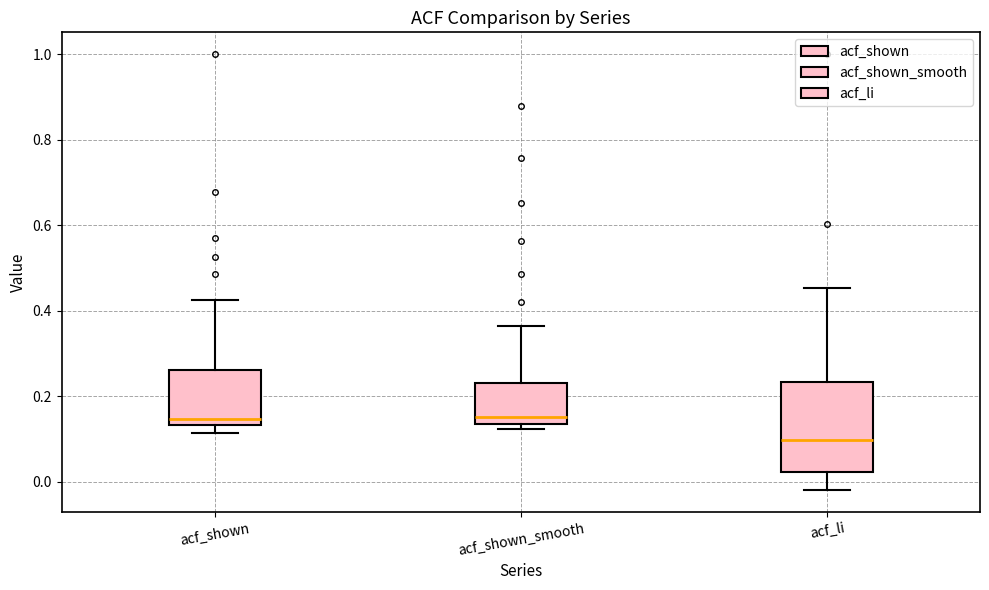

Reading left to right, transcribe this box plot: for each box, give where its median line is, the range the box spans, and where its two whiskers end, as read against the y-axis. The values are not printed on the chart, so give them approximately, as read against the axis.

acf_shown: median 0.14 (just above the box's lower edge), box 0.14 to 0.26, whiskers 0.12 to 0.42
acf_shown_smooth: median 0.16, box 0.14 to 0.24, whiskers 0.12 to 0.36
acf_li: median 0.10, box 0.02 to 0.24, whiskers -0.02 to 0.46